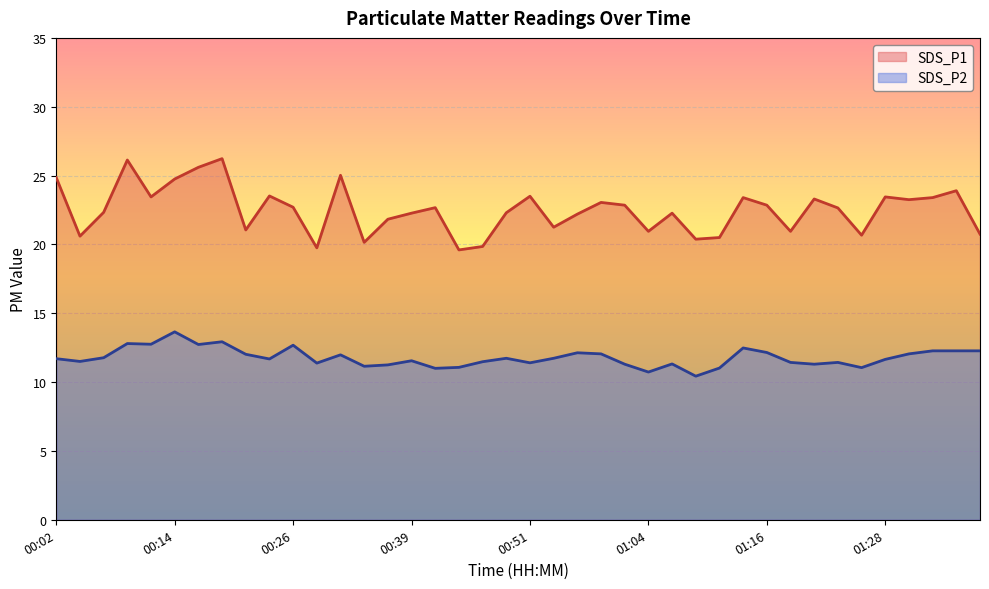

The SDS_P2 series shows 6.5 at 01:09. True or false?

False